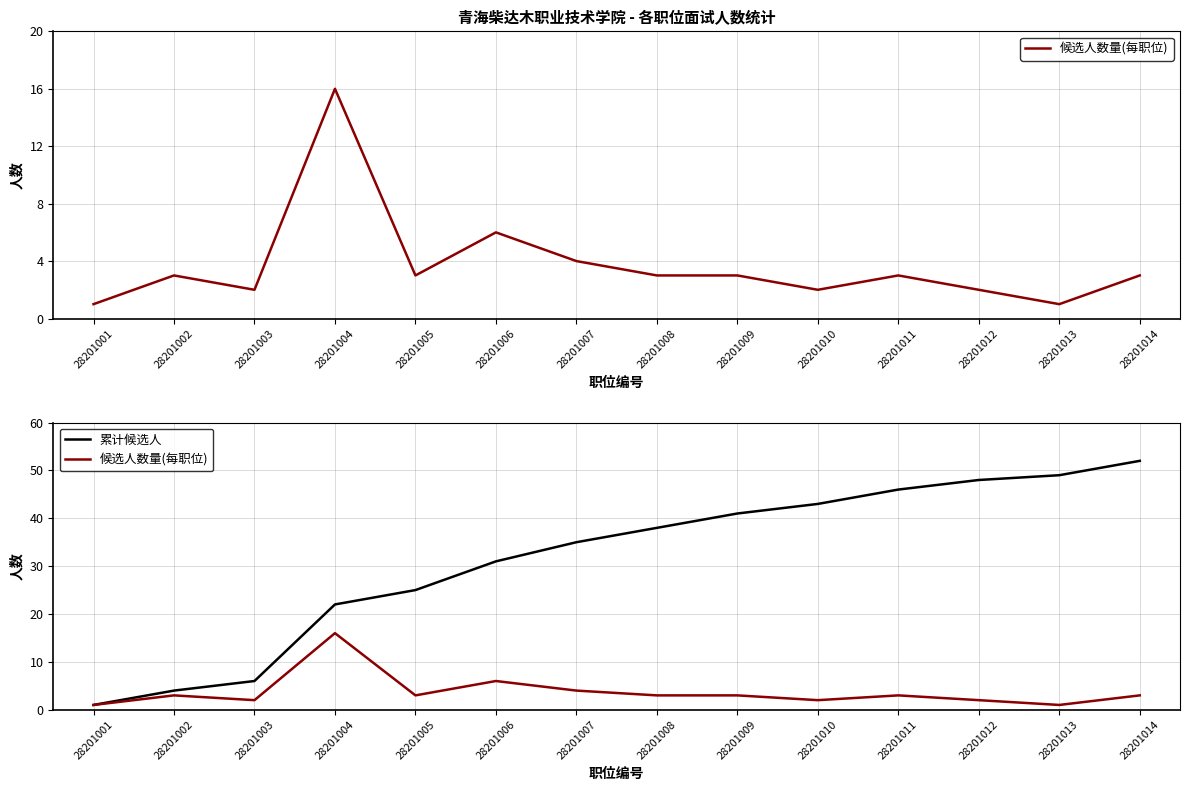

How many data points in 候选人数量(每职位) are above 3?

3